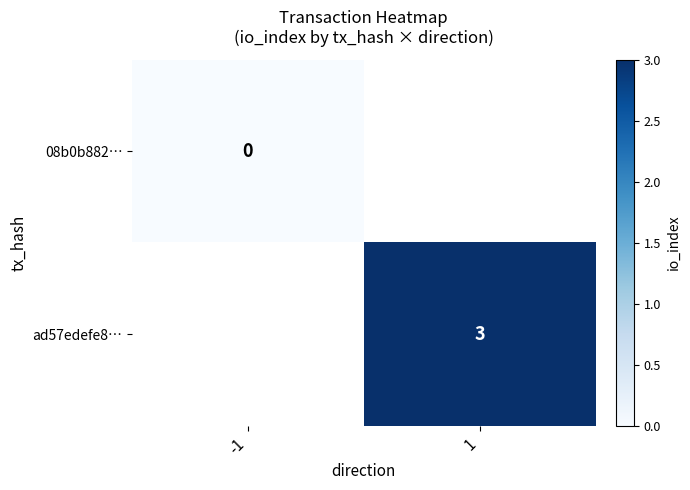

The value of ad57edefe8… at 1 is 3. True or false?

True